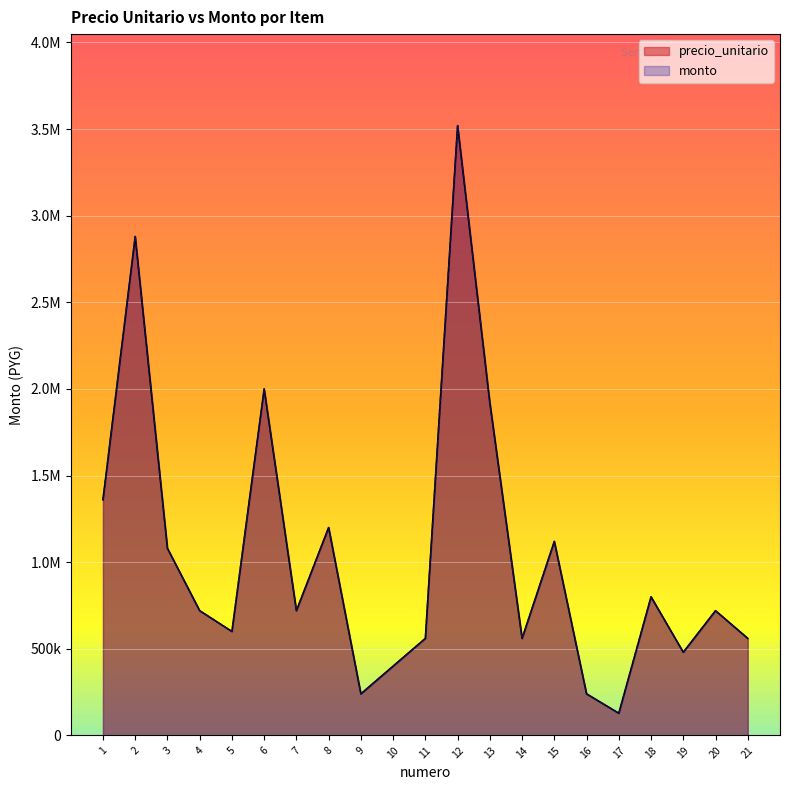

Where does the precio_unitario series first go above 720000?

1